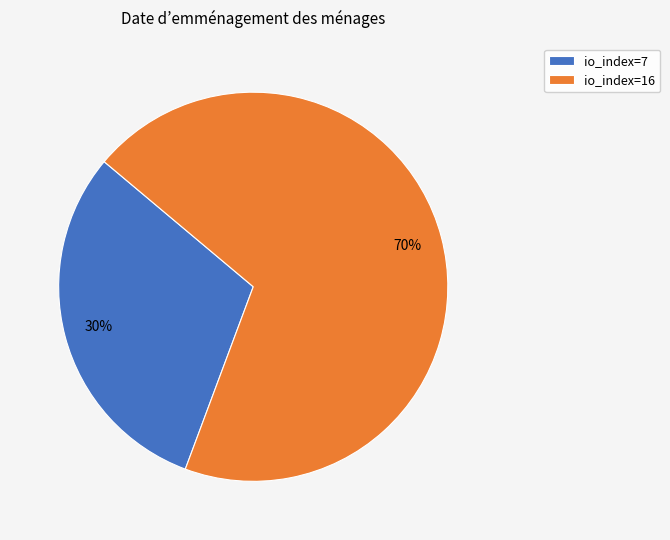

Rank the categories by value from lowest to highest.

io_index=7, io_index=16